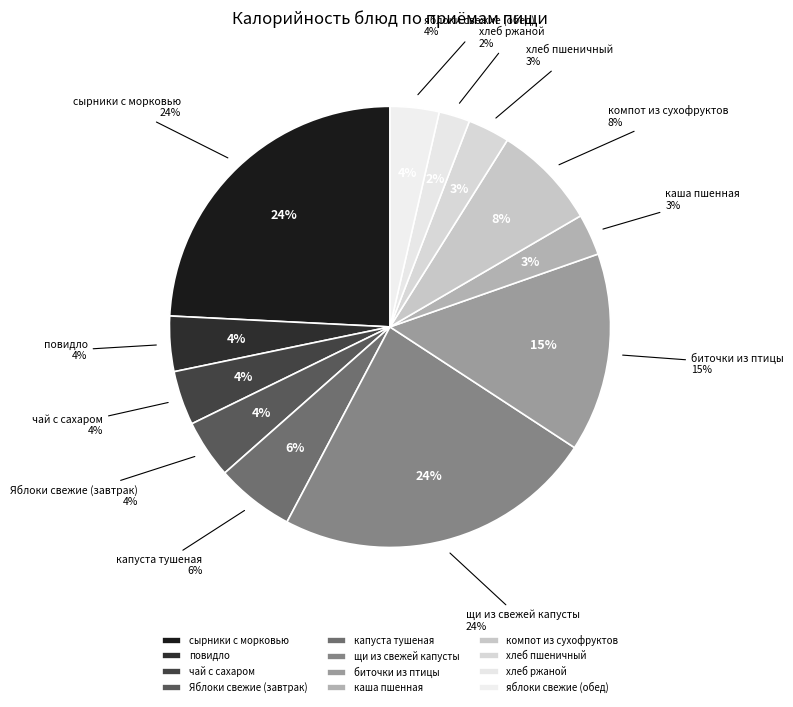

Is there any slice that represents more than half of the pie?

No